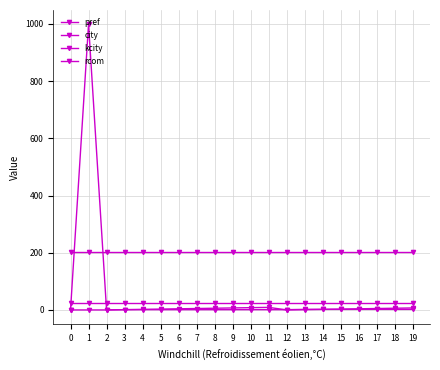

True or false: kcity and city cross at least once.

False